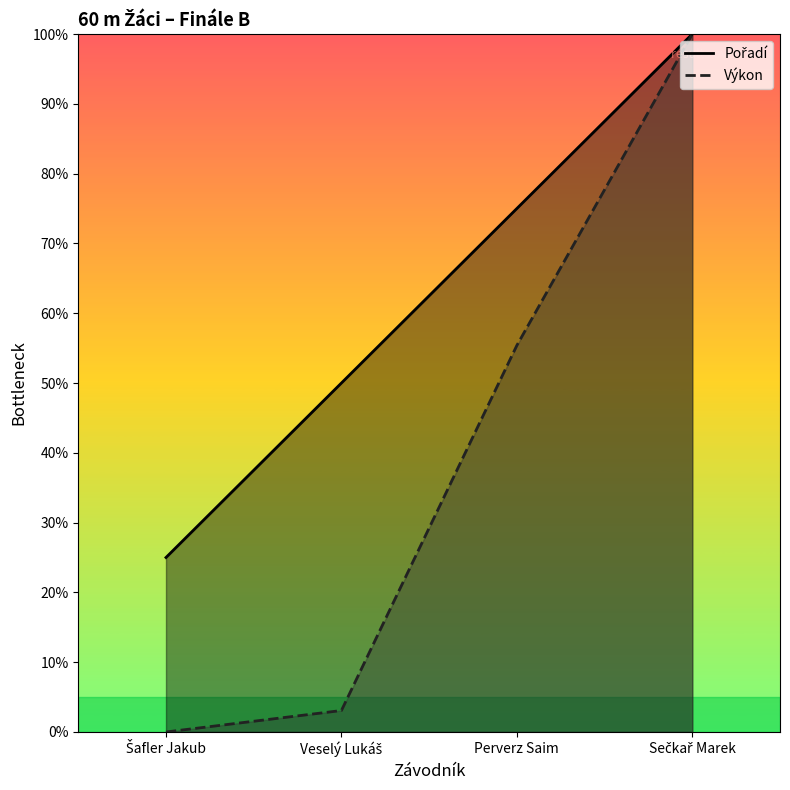

The Výkon series shows 0.0 at Šafler Jakub. True or false?

True